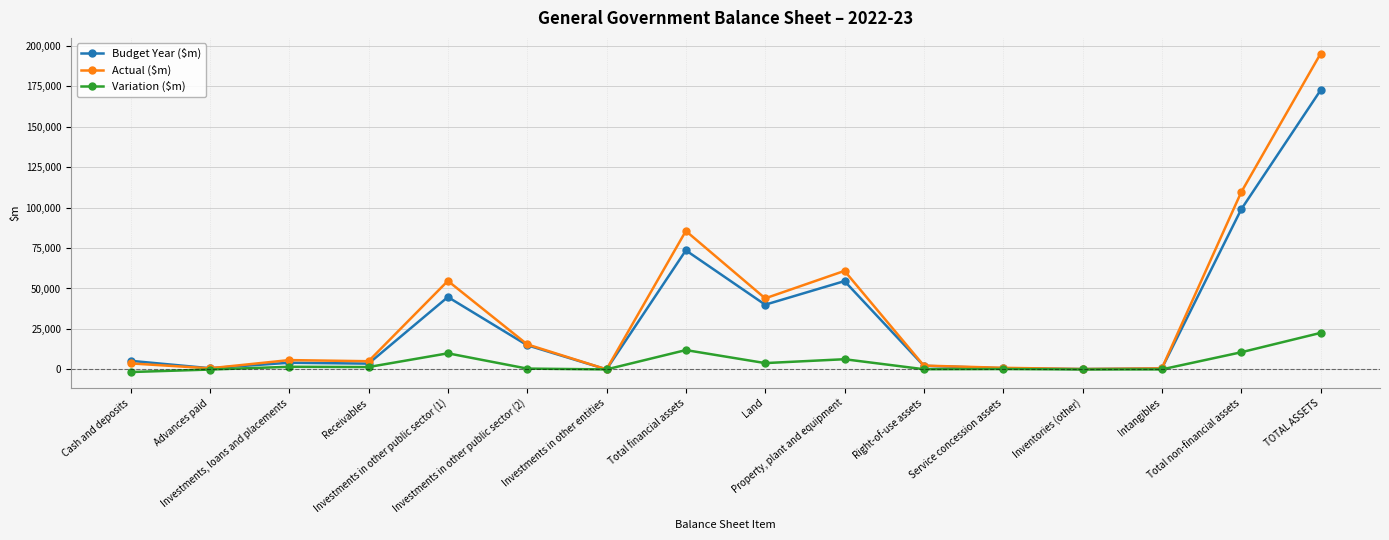

What is the label of the 1st point from the left?

Cash and deposits